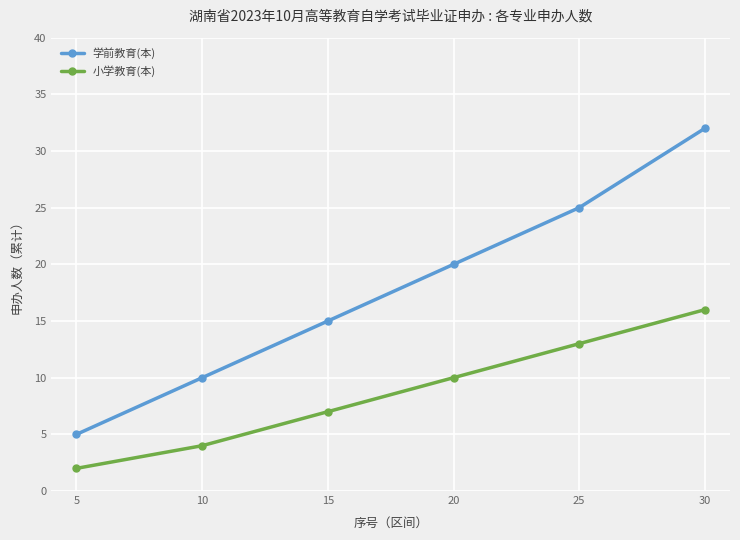

Reading left to right, what are all the values shown in this chart?

学前教育(本): 5=5	10=10	15=15	20=20	25=25	30=32
小学教育(本): 5=2	10=4	15=7	20=10	25=13	30=16